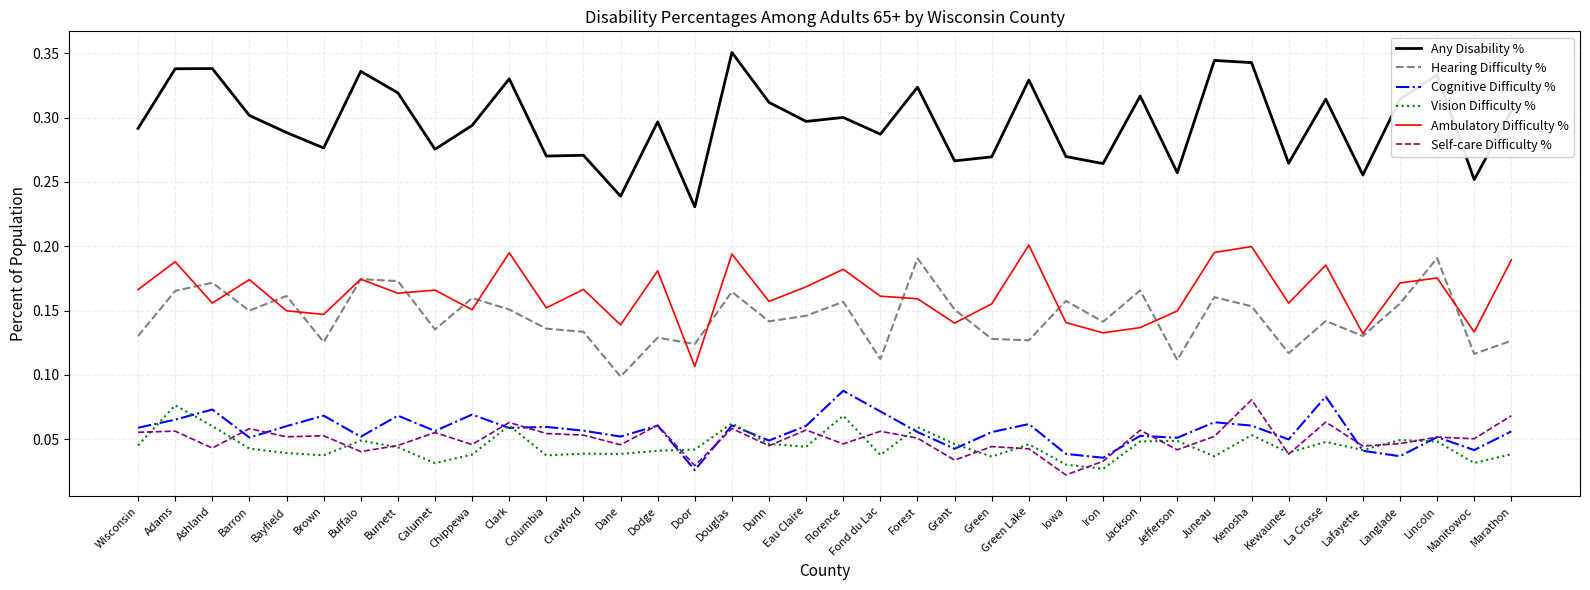

How many lines are shown in the chart?

6